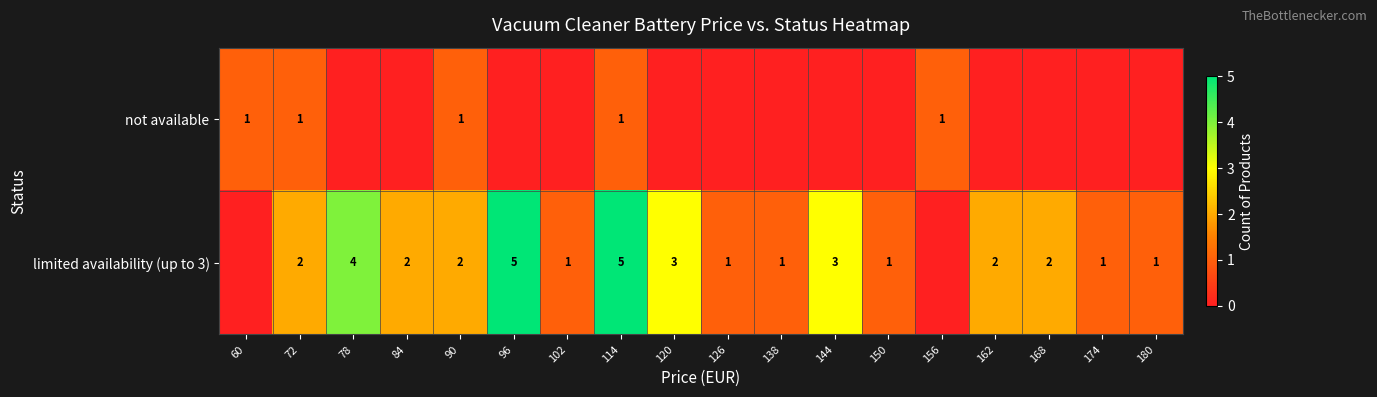

What is the difference between the limited availability (up to 3) values at 102 and 78?

3